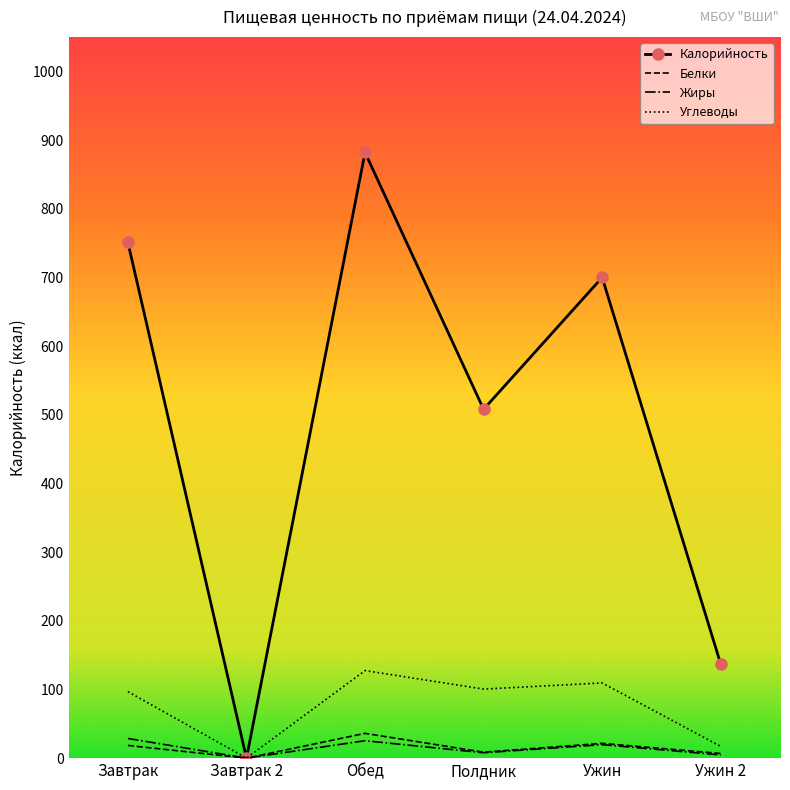

Rank the categories by Калорийность value from highest to lowest.

Обед, Завтрак, Ужин, Полдник, Ужин 2, Завтрак 2